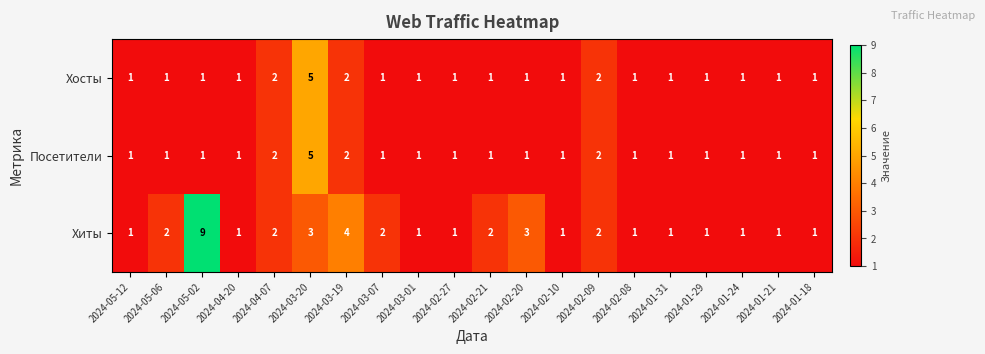

What is the difference between the maximum and minimum values in the Хиты series?

8